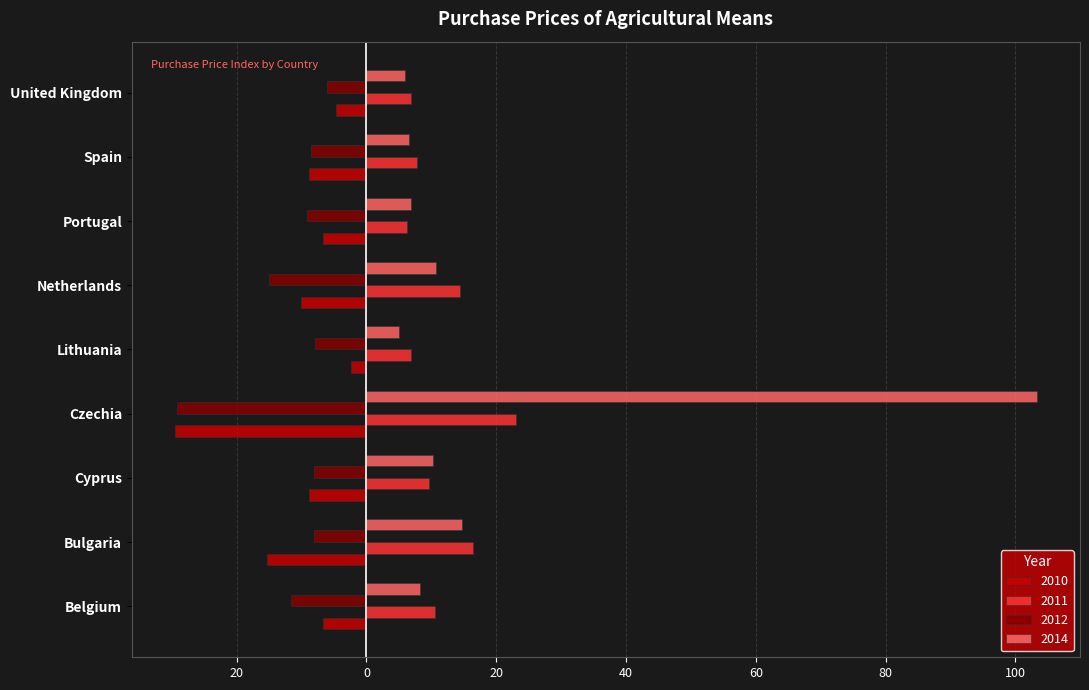

What are all the series names shown in the legend?

2010, 2011, 2012, 2014